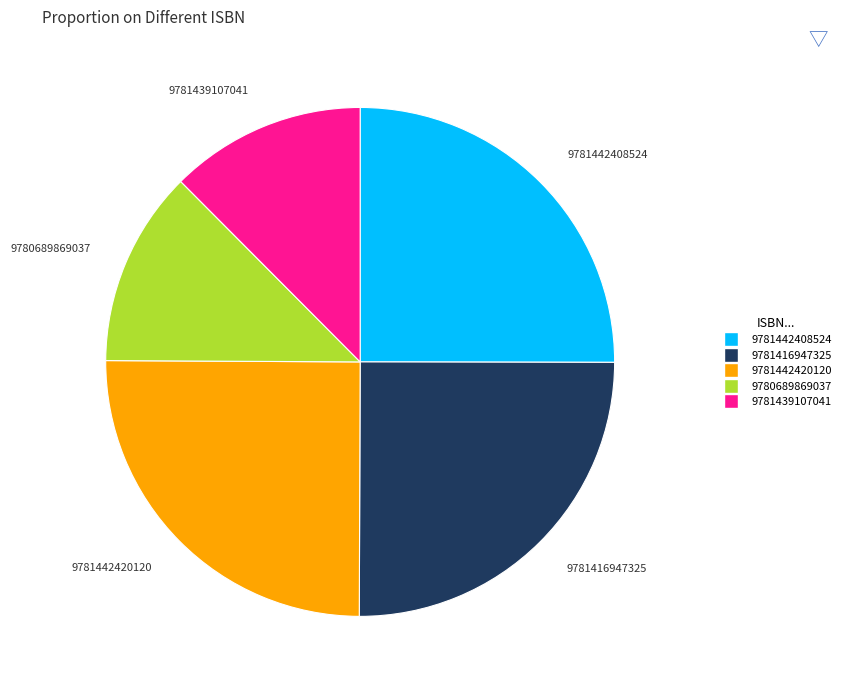

Does any single category account for the majority?

No